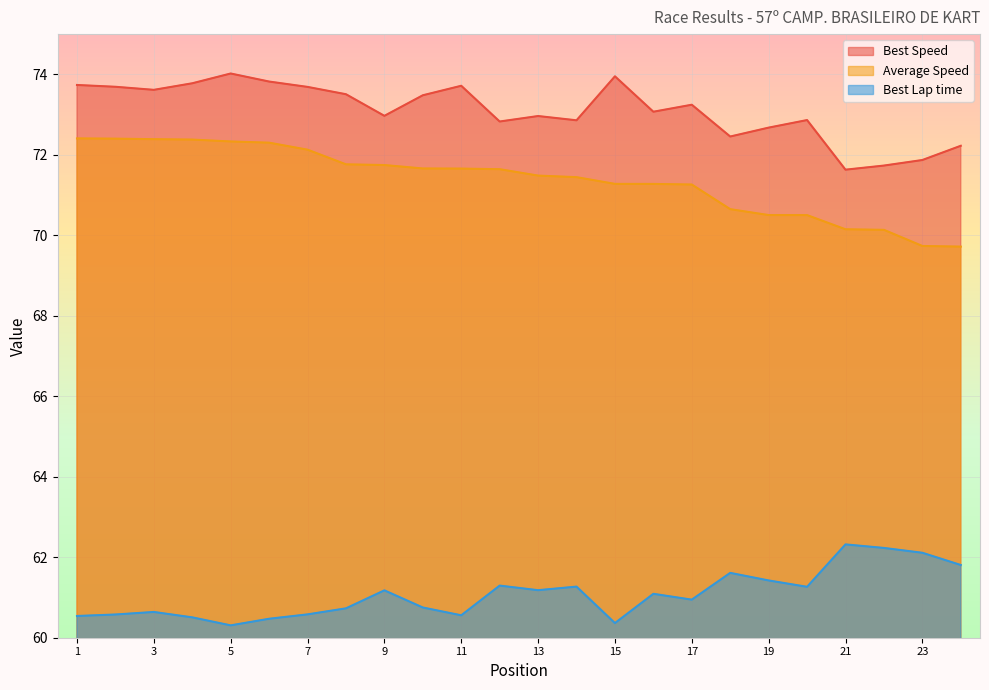

Where is the first local minimum for Best Speed?

3